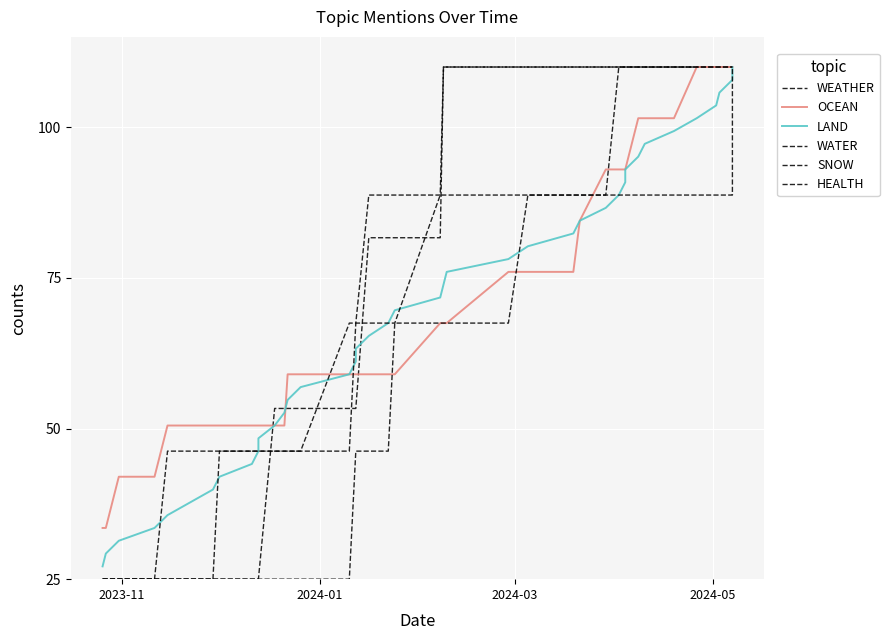

True or false: OCEAN has a value of 55.2 at 27.

False